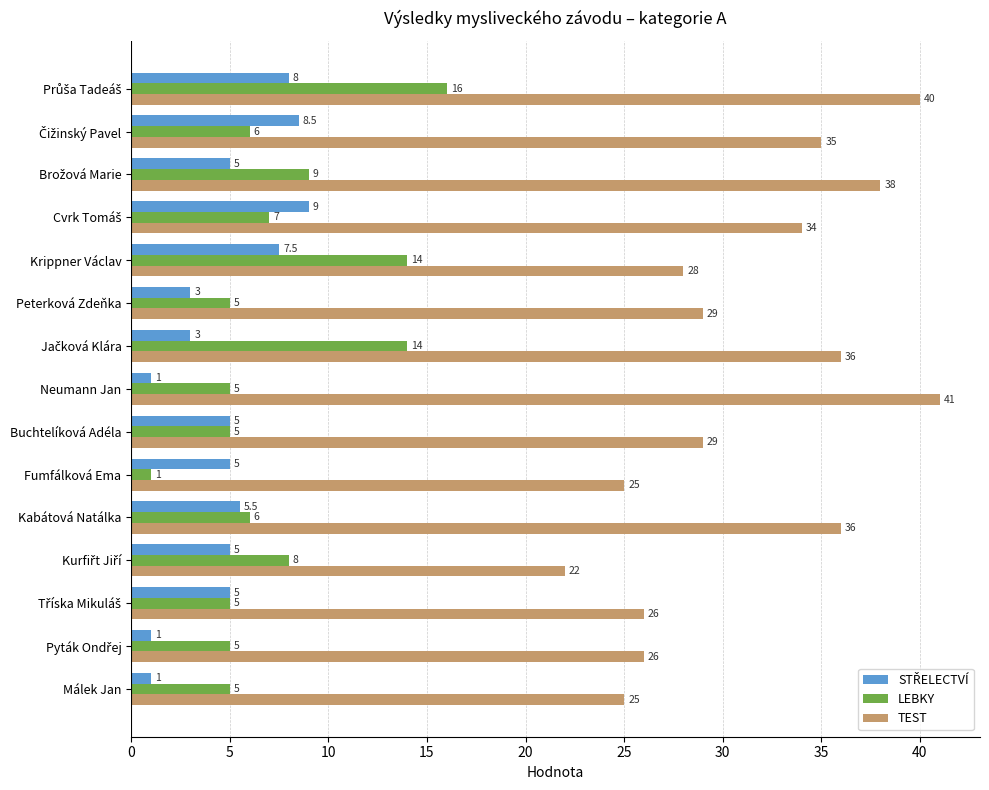

The LEBKY series shows 1.0 at Fumfálková Ema. True or false?

True